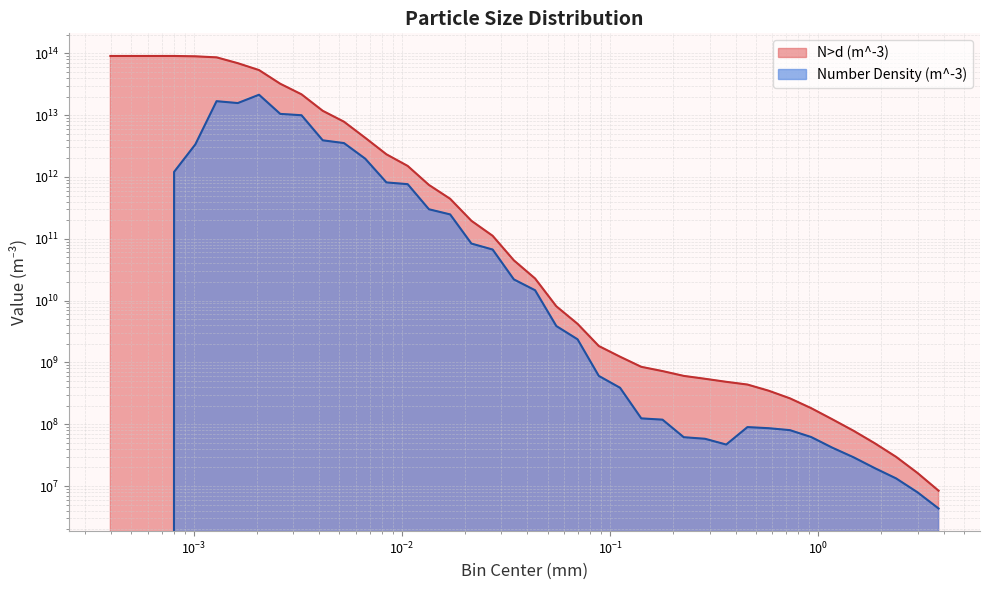

What is the maximum value for N>d (m^-3)?

90583421517469.5